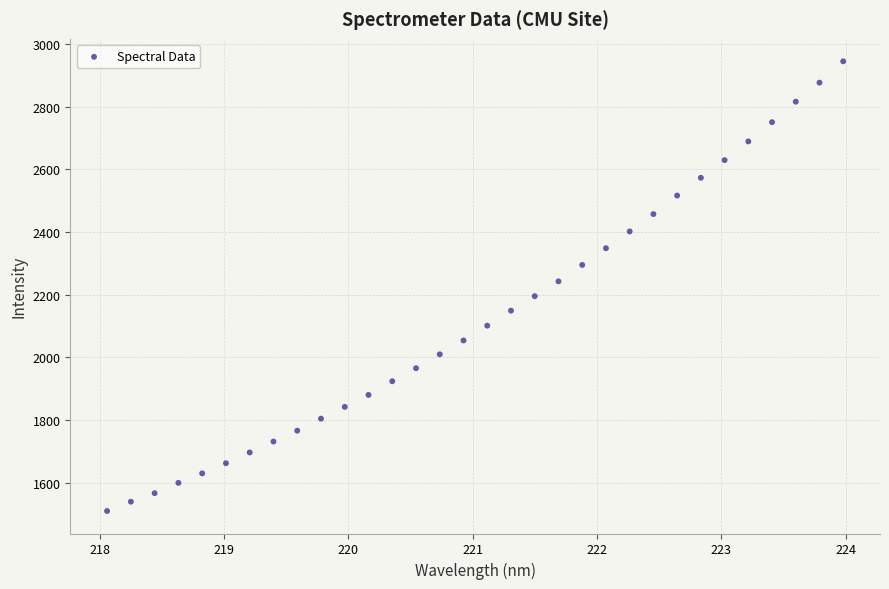

What is the range of Y values (max minus min)?

1435.4